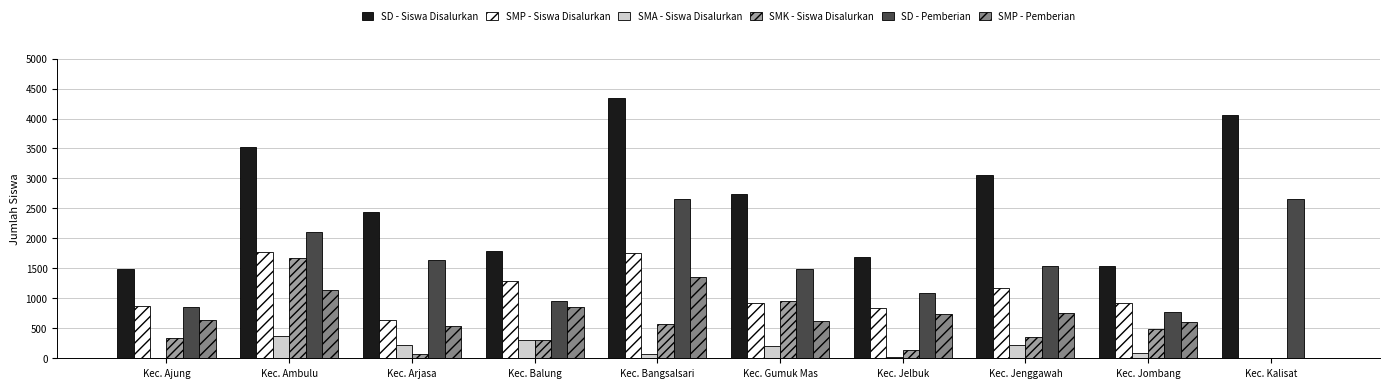

What is the sum of the SMA - Siswa Disalurkan values at Kec. Balung and Kec. Jenggawah?

539